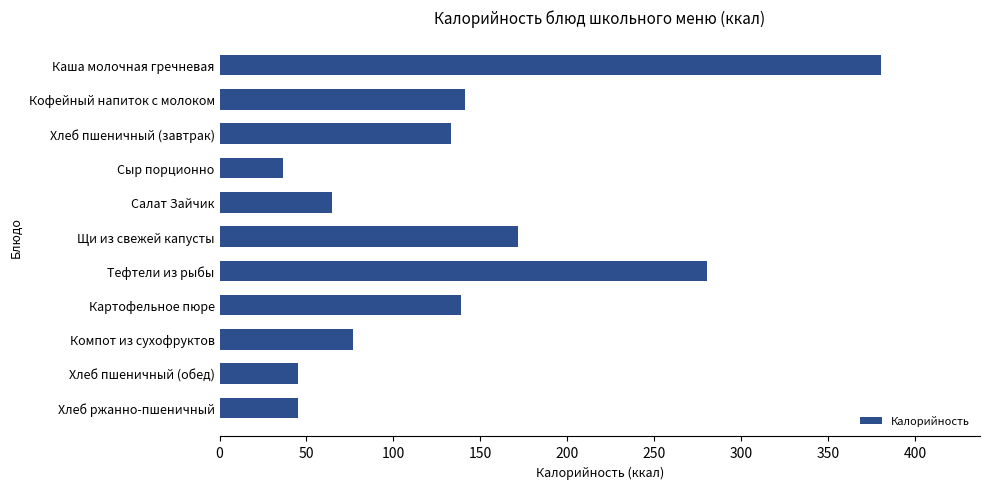

Between Хлеб пшеничный (завтрак) and Щи из свежей капусты, which is larger?

Щи из свежей капусты